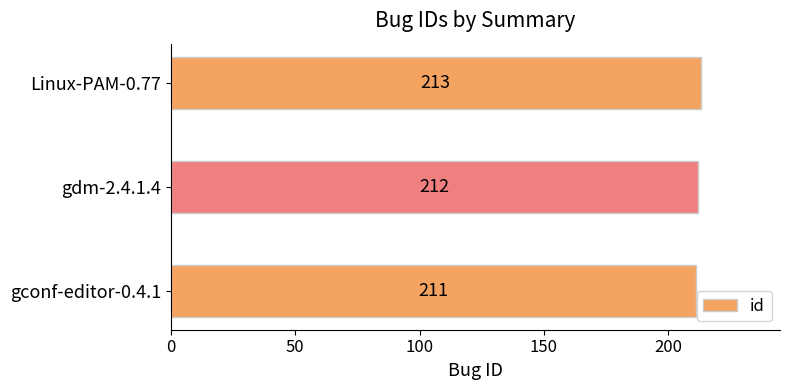

What is the change in value from gconf-editor-0.4.1 to Linux-PAM-0.77?

+2